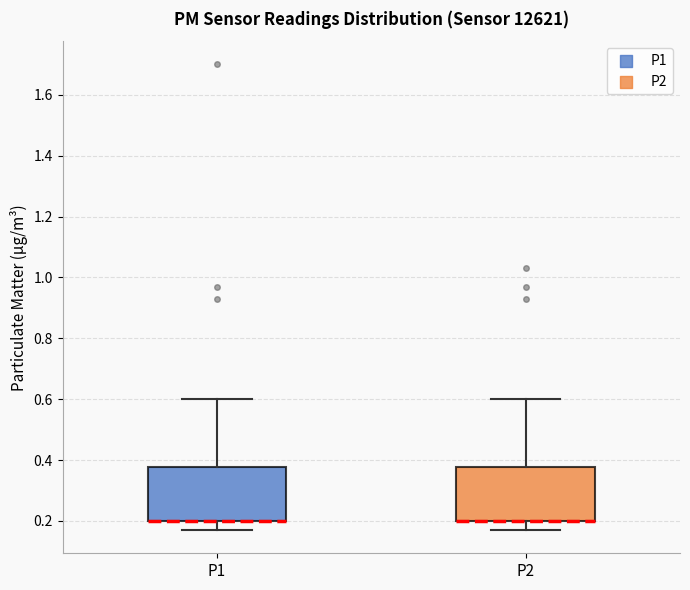

Reading left to right, read every box against the y-axis: the position of its median line, the range the box covers, and the ends of its whiskers. The values are not printed on the chart, so give them approximately, as read against the axis.

P1: median 0.20 (drawn on the box's lower edge), box 0.20 to 0.38, whiskers 0.18 to 0.60
P2: median 0.20 (drawn on the box's lower edge), box 0.20 to 0.38, whiskers 0.18 to 0.60